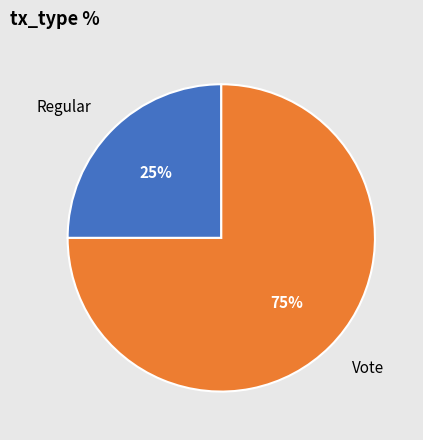

True or false: Vote accounts for 63% of the total.

False